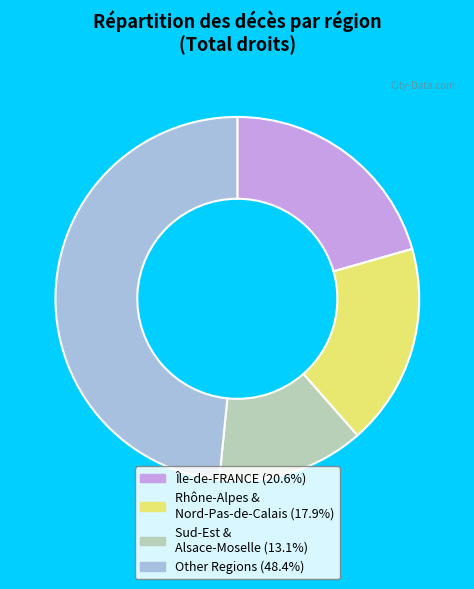

Combined, do Île-de-FRANCE (20.6%) and Rhône-Alpes & Nord-Pas-de-Calais (17.9%) account for over 50%?

No